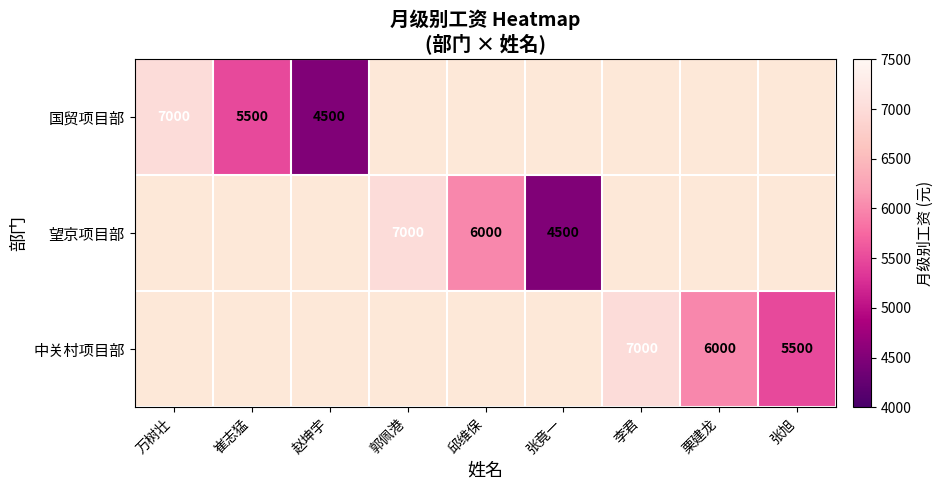

Is it true that 中关村项目部 equals 7000 at 李君?

True